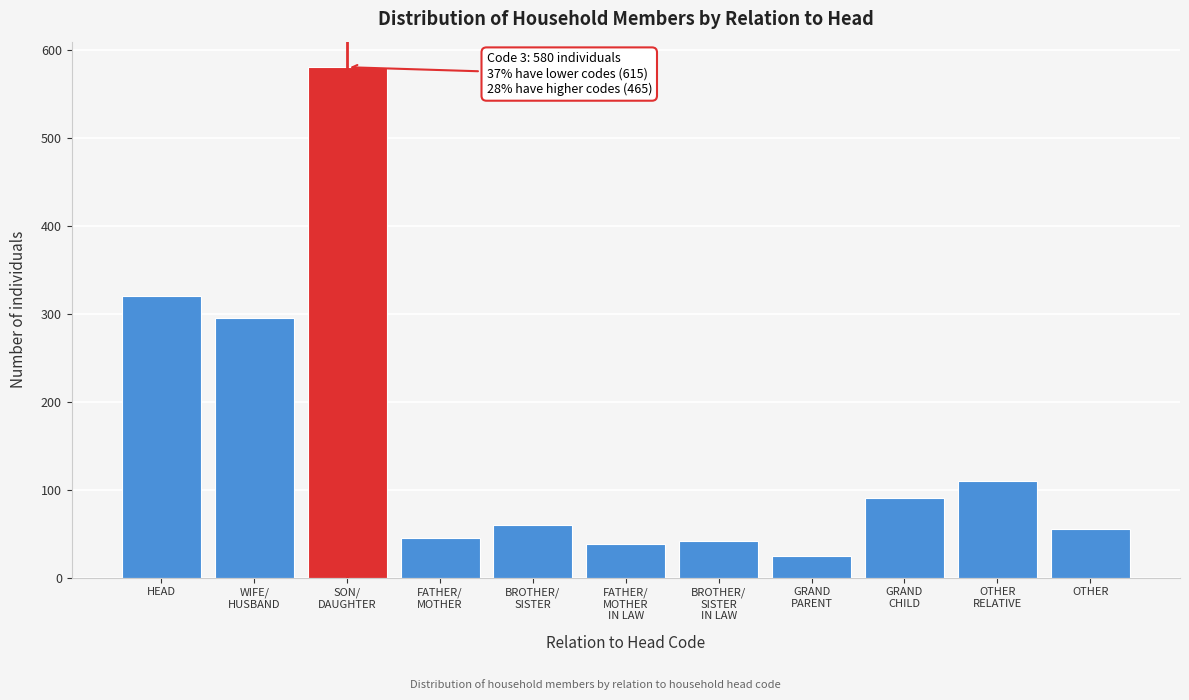

Reading left to right, what are all the values shown in this chart?

320	295	580	45	60	38	42	25	90	110	55